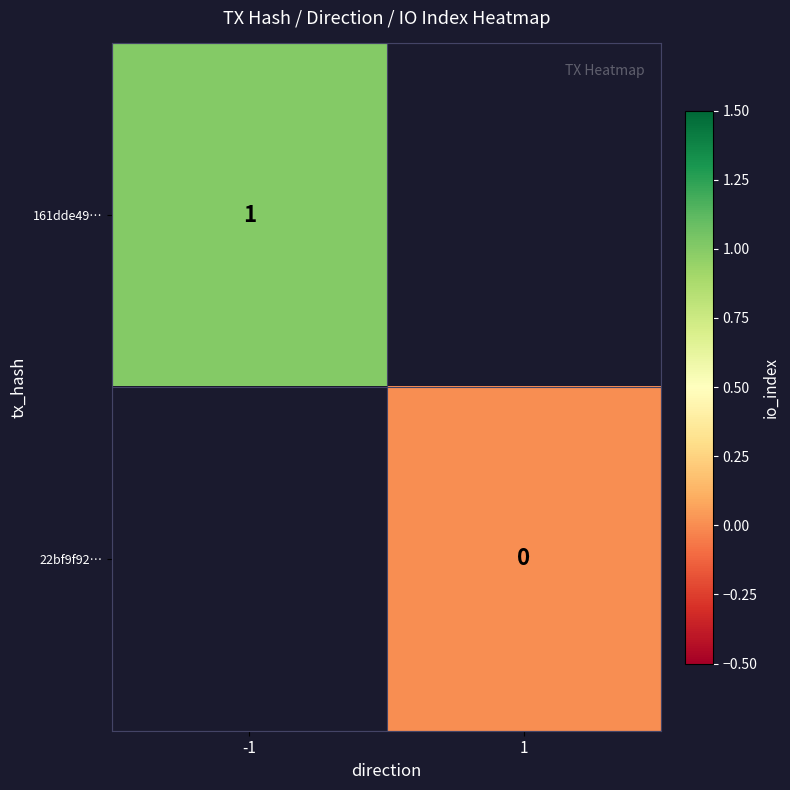

True or false: 161dde49… has a value of 1 at -1.

True